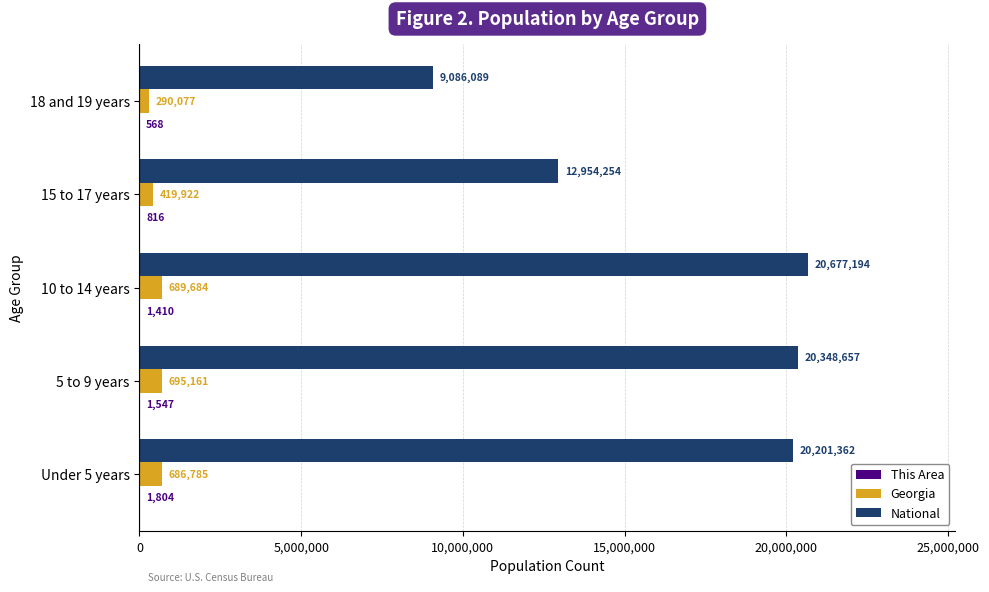

Which series changed the most between 10 to 14 years and 15 to 17 years?

National